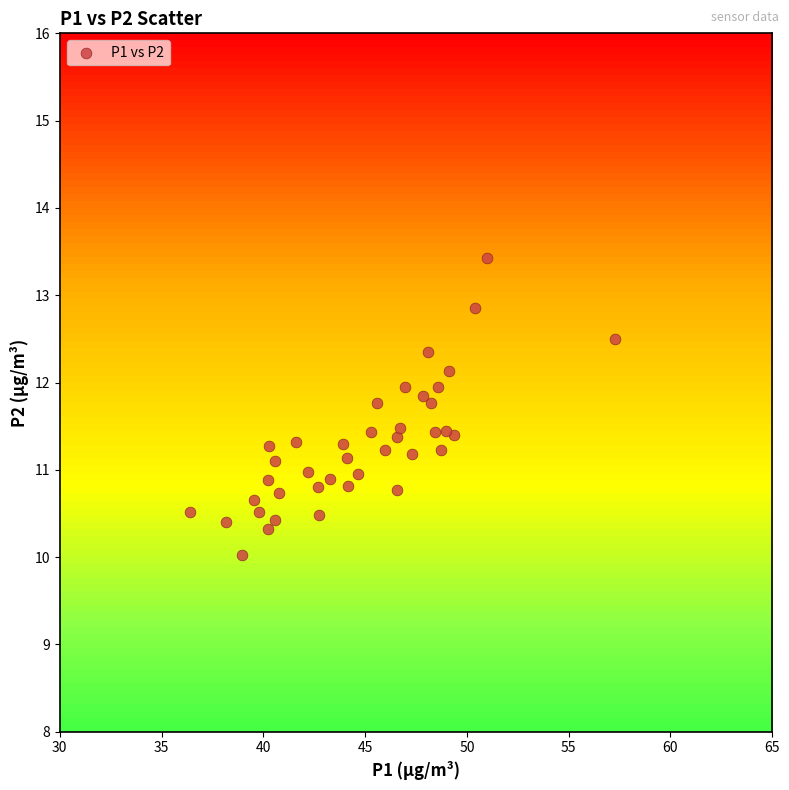

What is the range of Y values (max minus min)?

3.4